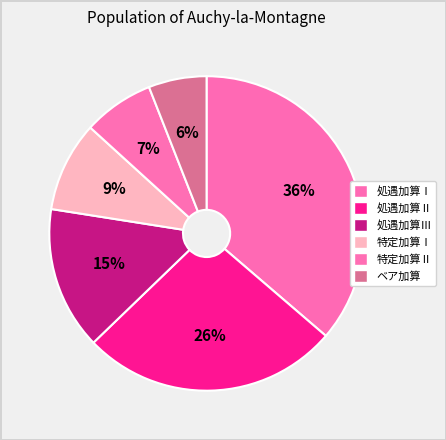

True or false: 処遇加算Ⅱ accounts for 26% of the total.

True